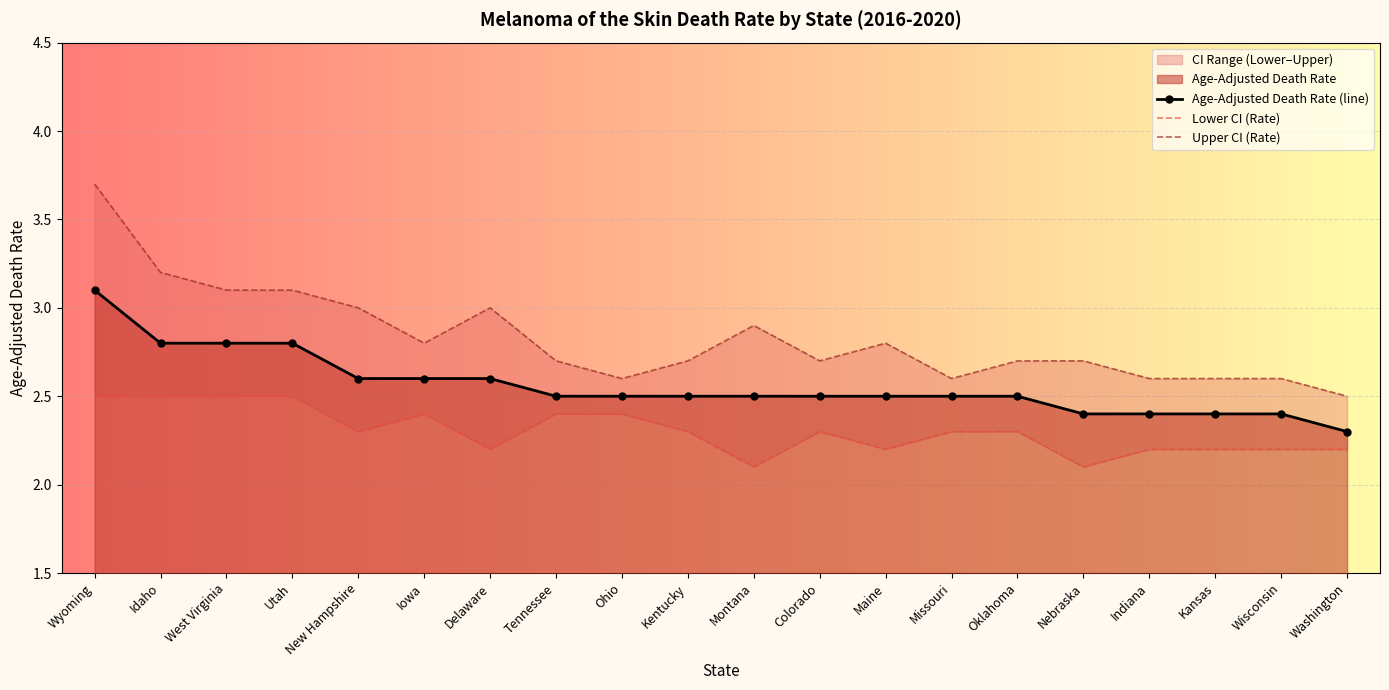

What is the value of the Upper CI (Rate) point at the 20th from the left?

2.5